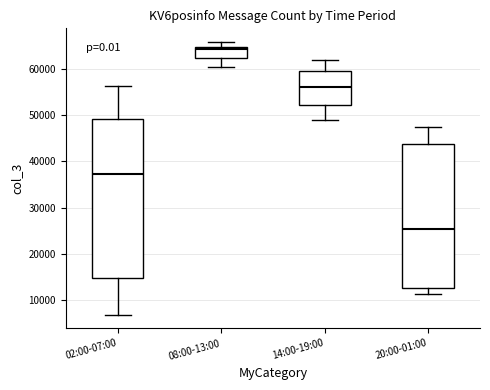

Reading left to right, read every box against the y-axis: the position of its median line, the range the box covers, and the ends of its whiskers. The values are not printed on the chart, so give them approximately, as read against the axis.

02:00-07:00: median 37000, box 15000 to 49000, whiskers 7000 to 56000
08:00-13:00: median 64000, box 62000 to 65000, whiskers 60000 to 66000
14:00-19:00: median 56000, box 52000 to 60000, whiskers 49000 to 62000
20:00-01:00: median 26000, box 13000 to 44000, whiskers 11000 to 47000